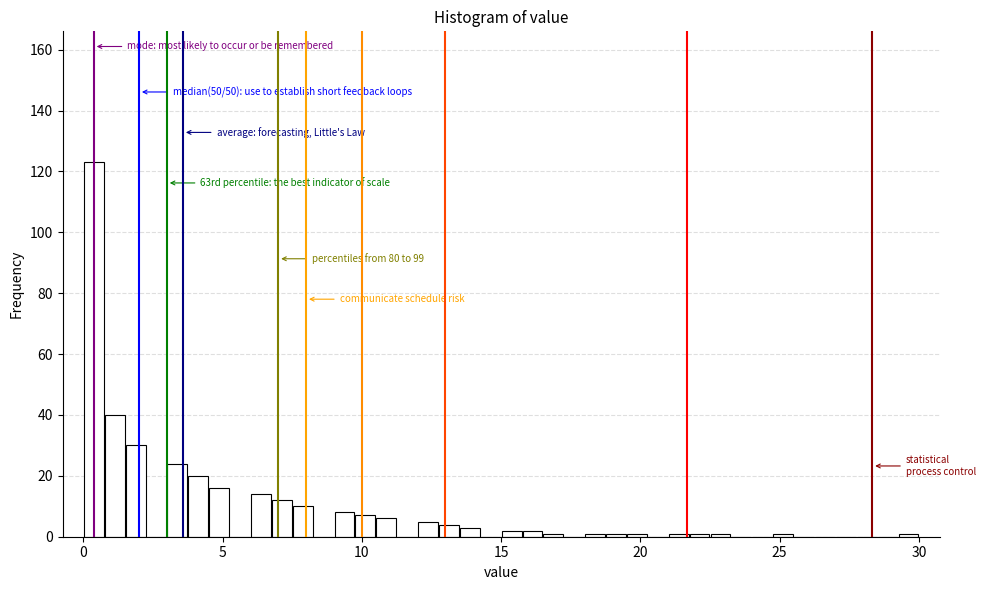

Around what value on the x-axis is the tallest bar? Give the approximate position of its centre, as read against the axis.

0.5